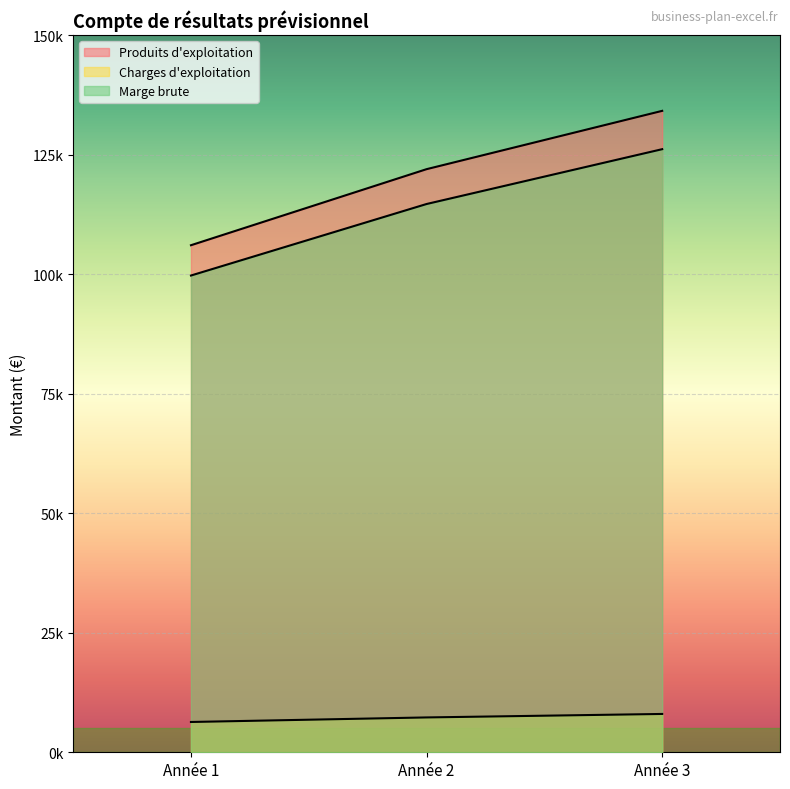

Which series has the largest total across all categories?

Produits d'exploitation